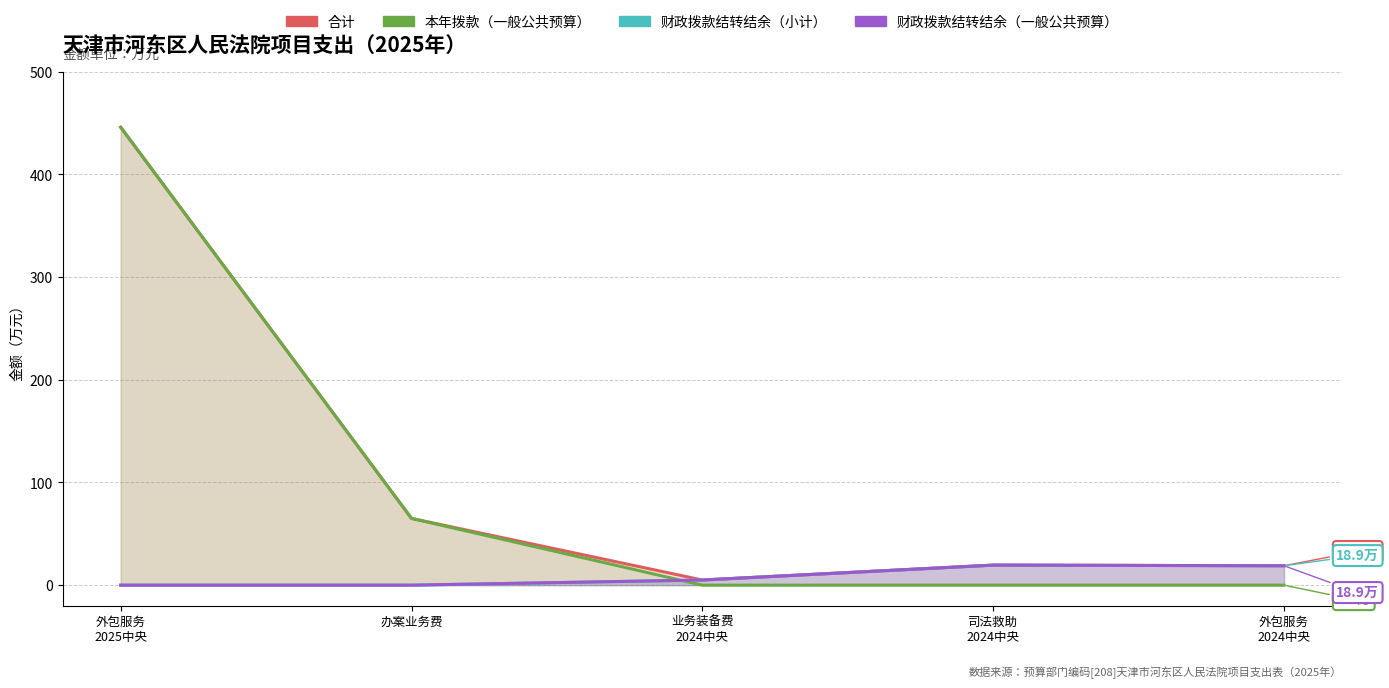

Rank the series at 外包服务
2024中央 from lowest to highest value.

本年拨款（一般公共预算）, 合计, 财政拨款结转结余（小计）, 财政拨款结转结余（一般公共预算）